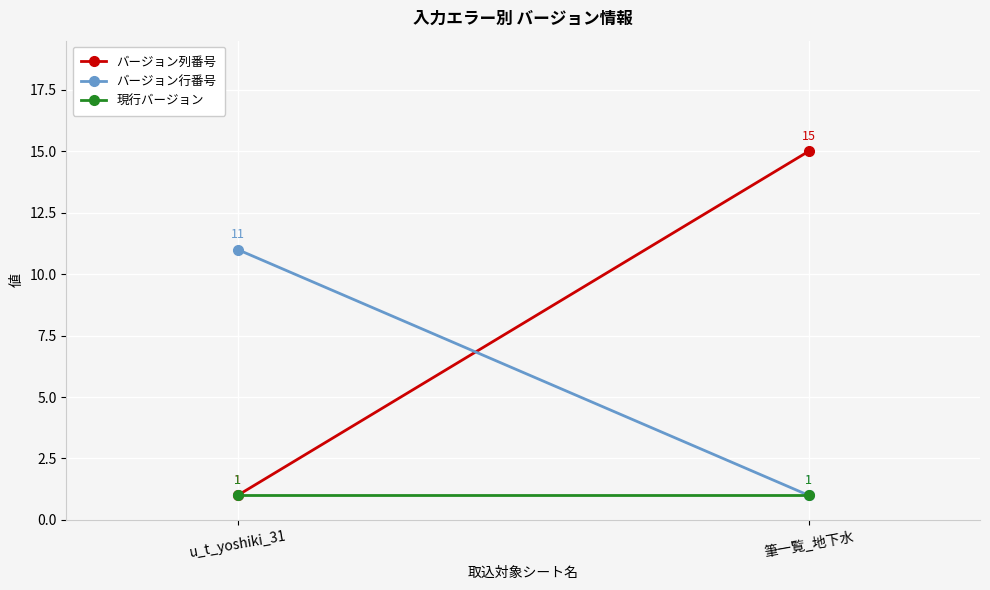

Reading right to left, transcribe all the data shown in this chart.

バージョン列番号: 15	1
バージョン行番号: 1	11
現行バージョン: 1	1